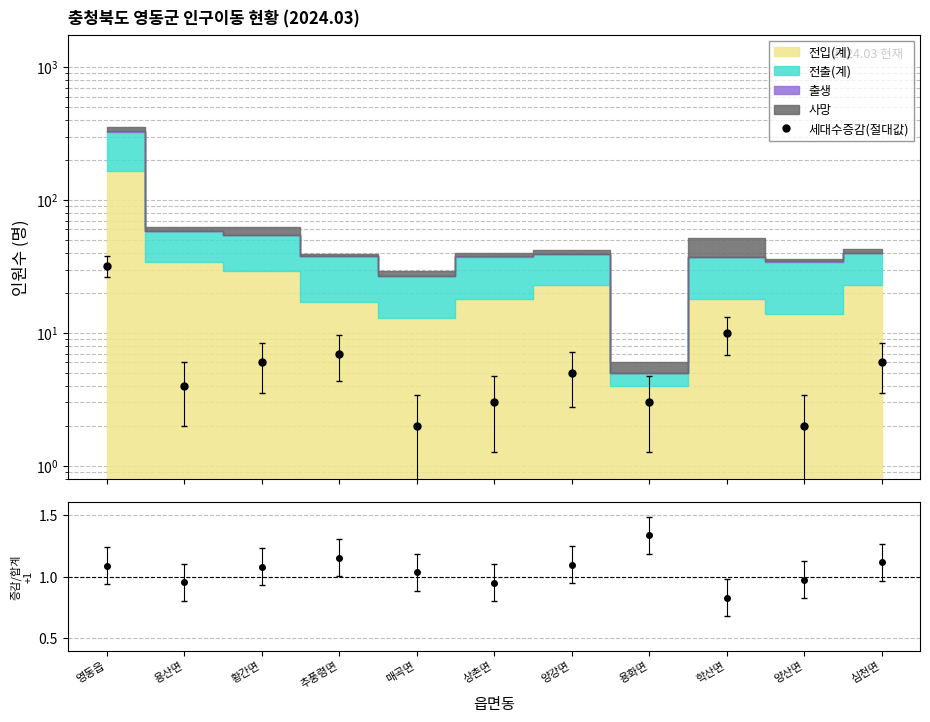

The value at 심천면 is 3. True or false?

False